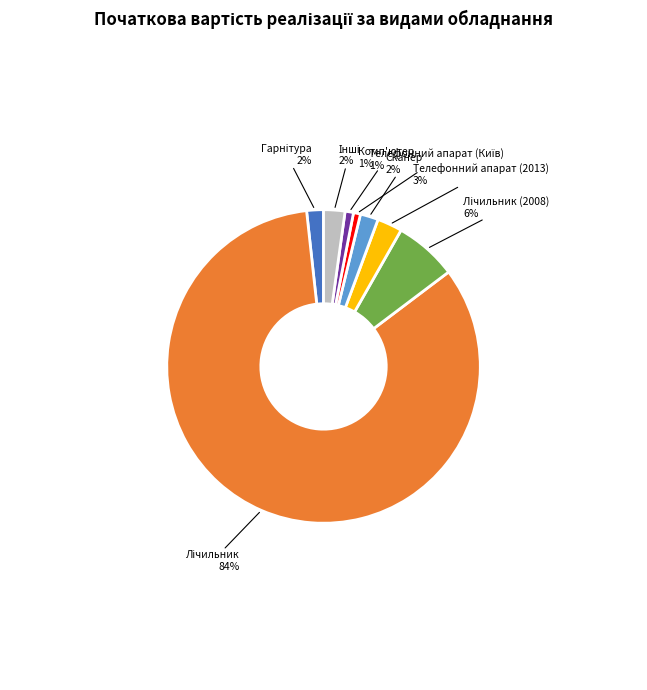

Does Сканер account for over 50% of the chart?

No